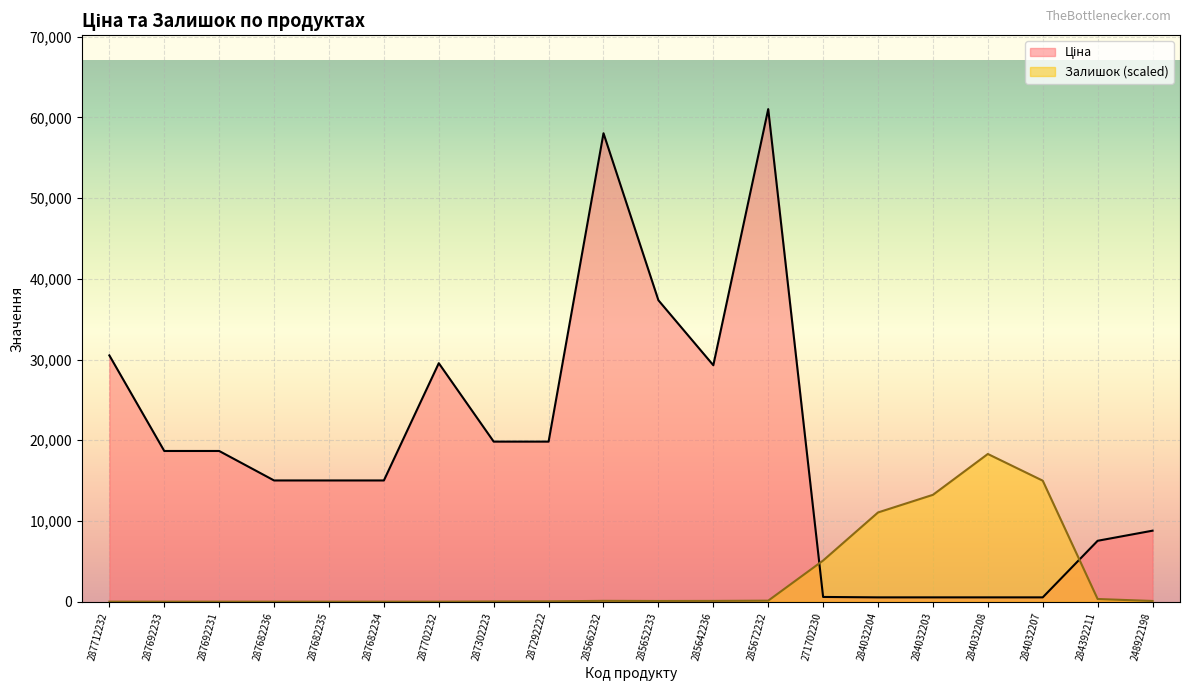

At 284032208, list the series in order from largest to smallest.

Залишок, Ціна